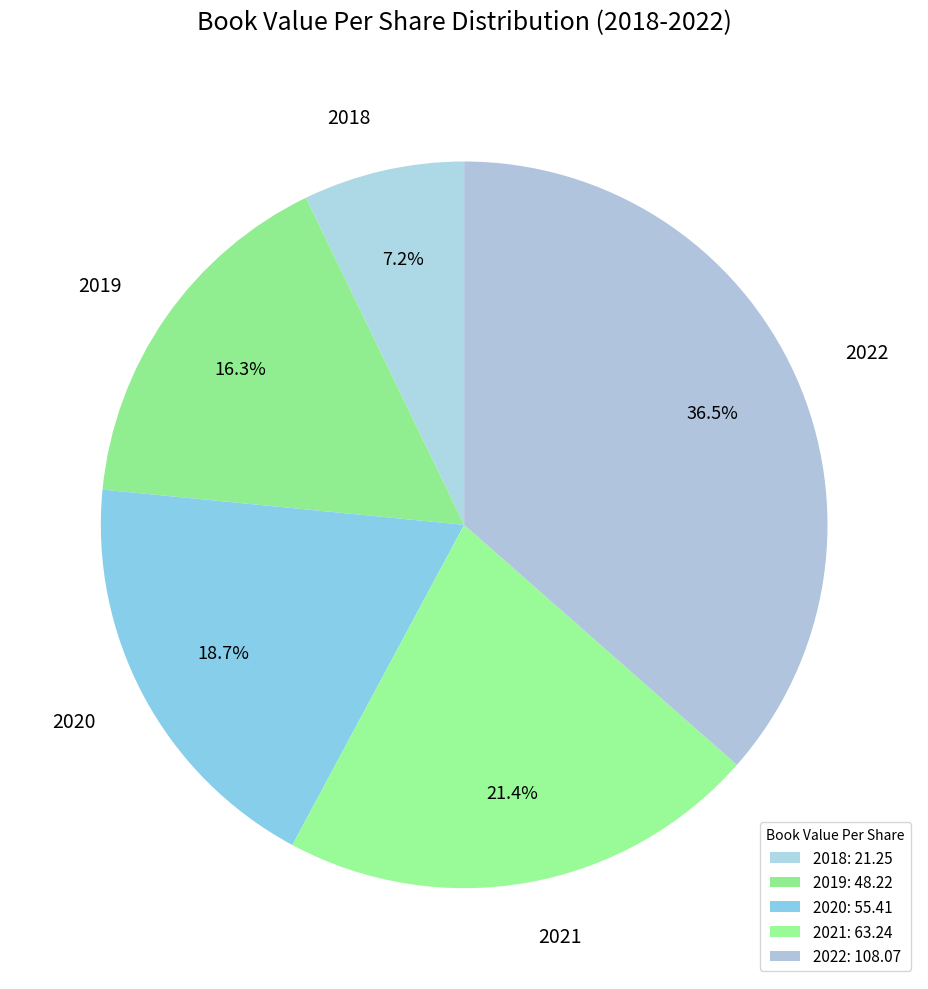

What is the smallest slice in the pie chart?

2018